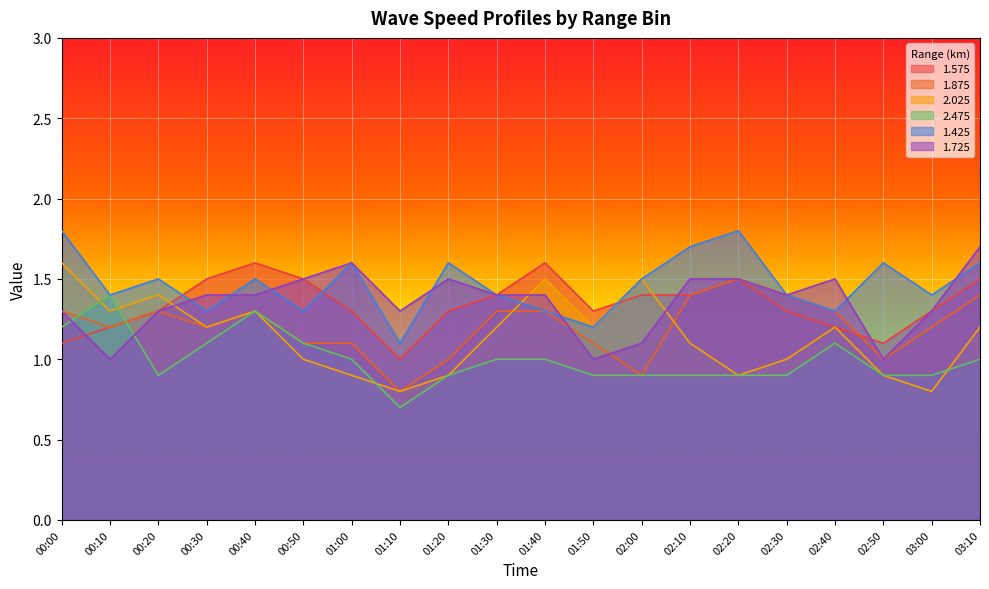

What is the sum of the 1.725 values at 03:10 and 01:30?

3.1